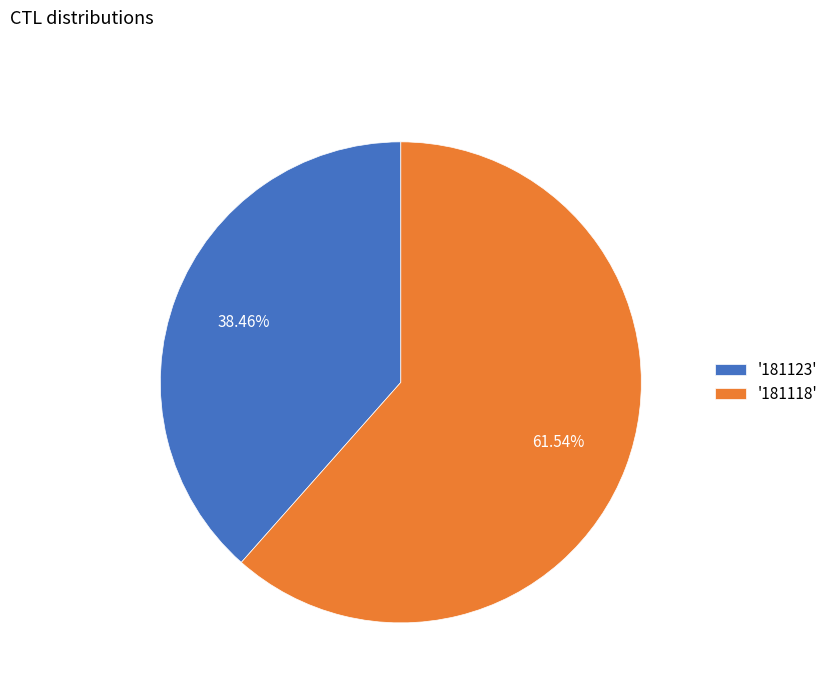

Which has a higher value, '181118' or '181123'?

'181118'